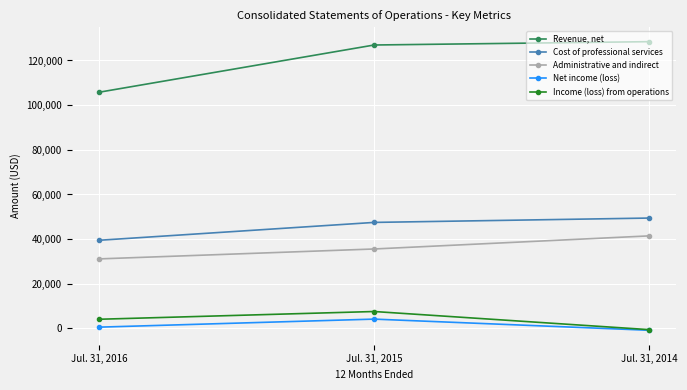

How many positive values does the Income (loss) from operations series have?

2